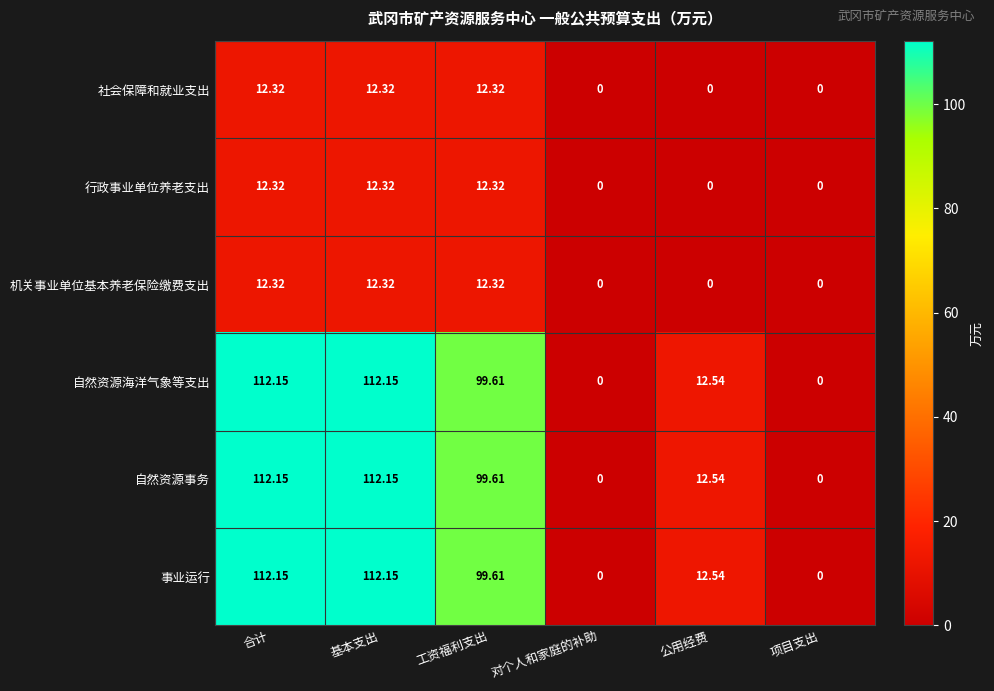

Is the value of 事业运行 at 工资福利支出 greater than the value of 自然资源海洋气象等支出 at 对个人和家庭的补助?

Yes